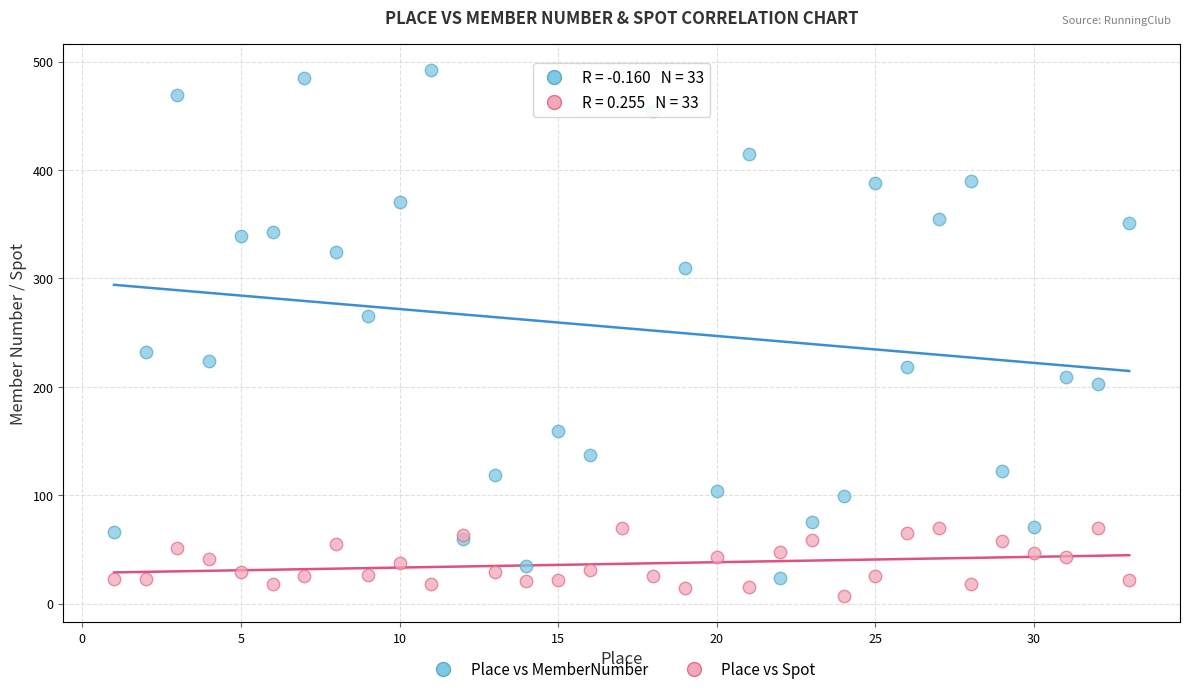

Which series has the largest Y range (max minus min)?

Place vs MemberNumber